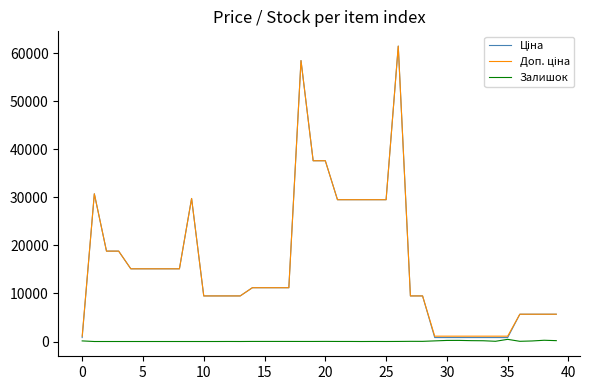

What is the difference between the maximum and second lowest values in the Ціна series?

60615.8